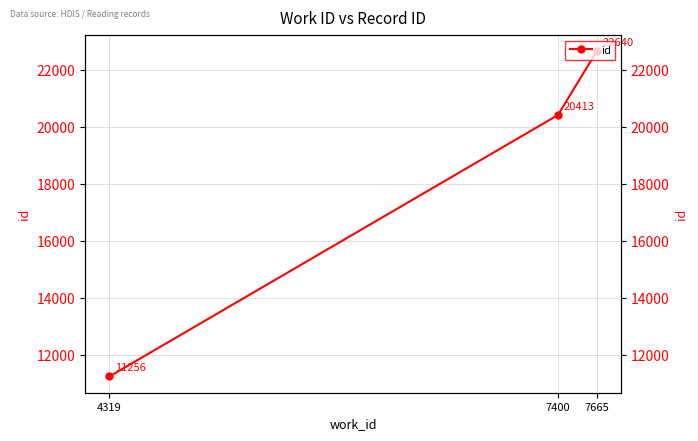

What is the sum of the values at 7665 and 7400?

43053